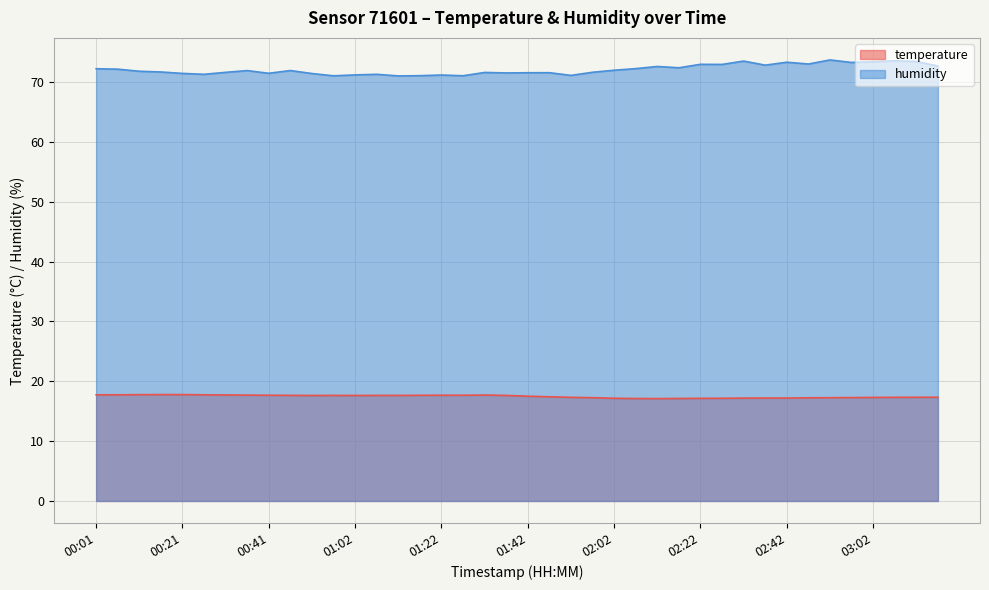

Which series has the largest range (max minus min)?

humidity